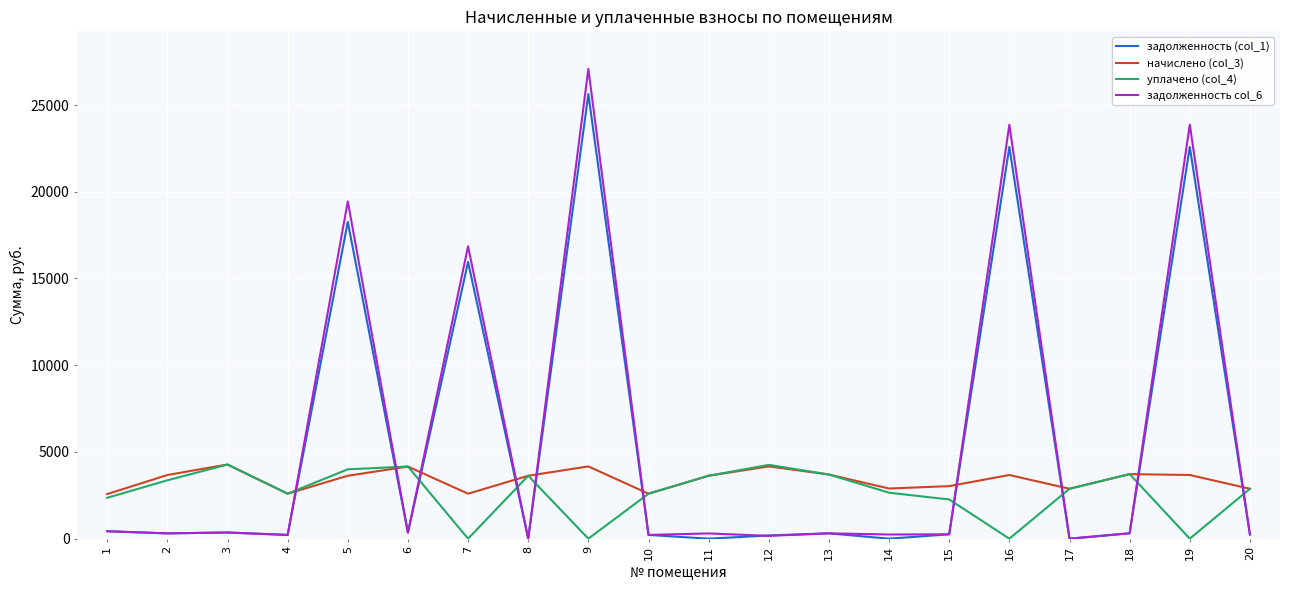

At which label does задолженность (col_1) first exceed 308?

1